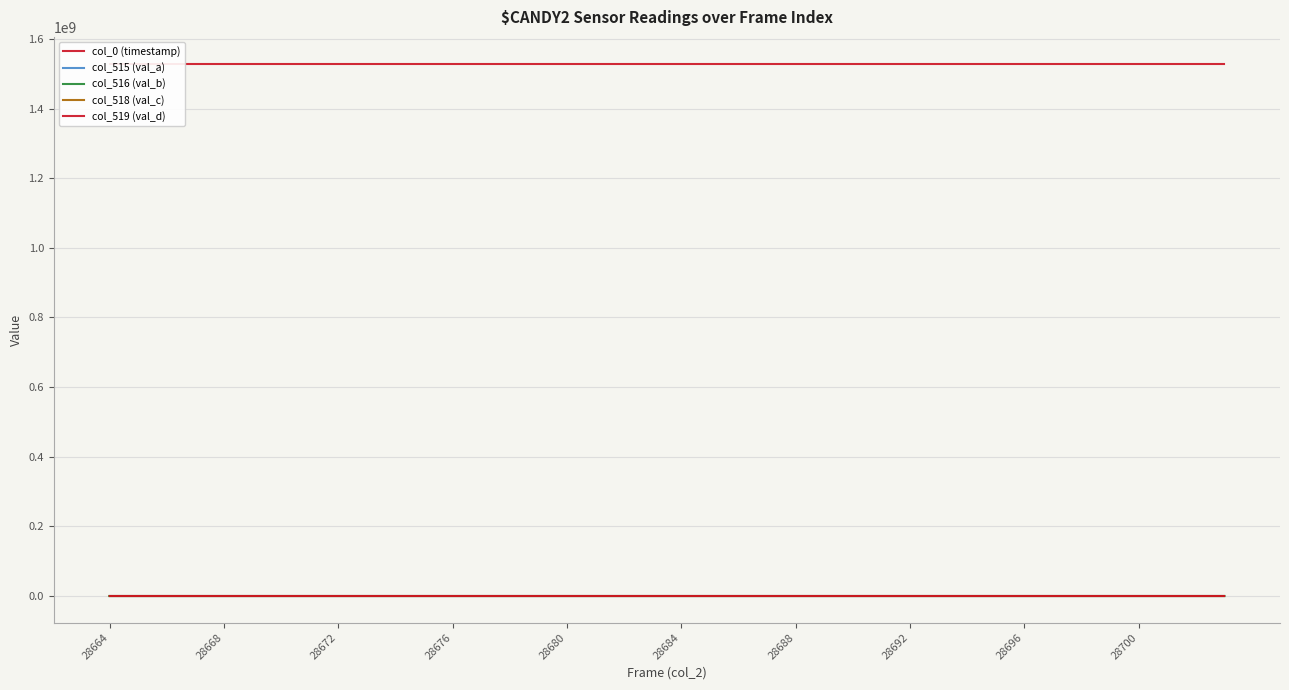

Which category has the highest value in the col_516 (val_b) series?

25